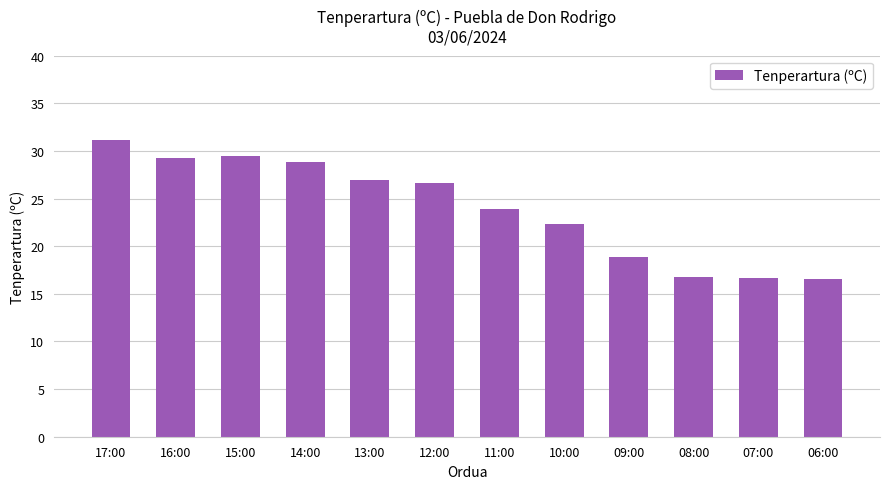

What is the change in value from 10:00 to 07:00?

-5.6